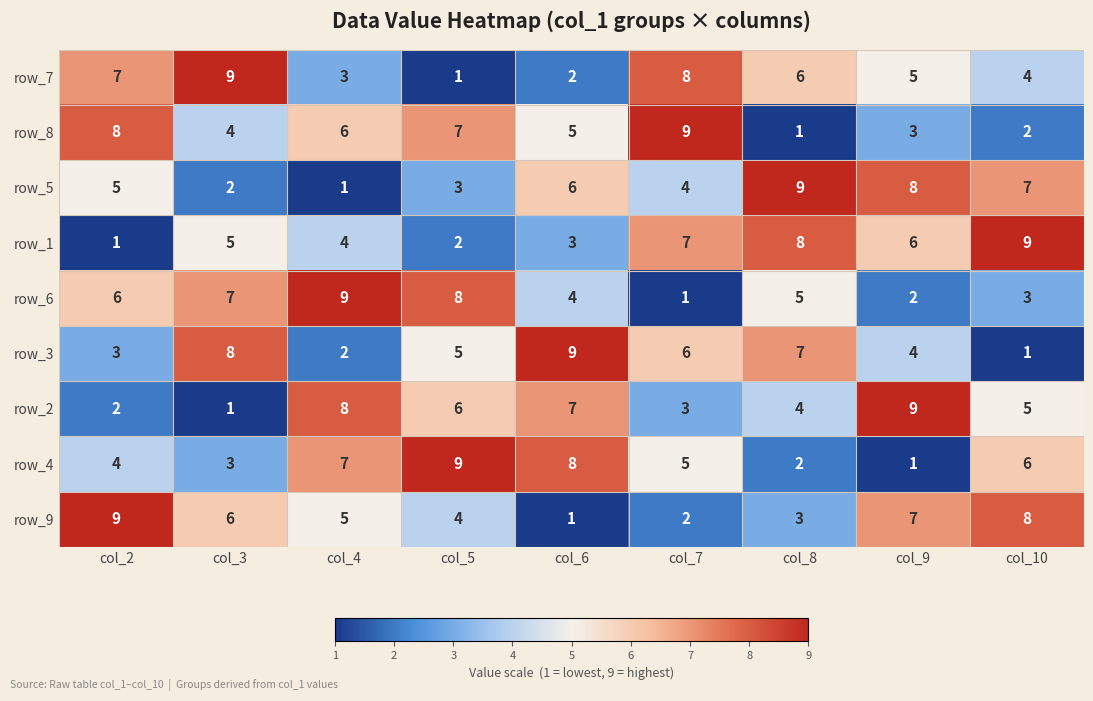

The value of row_7 at col_8 is 6. True or false?

True